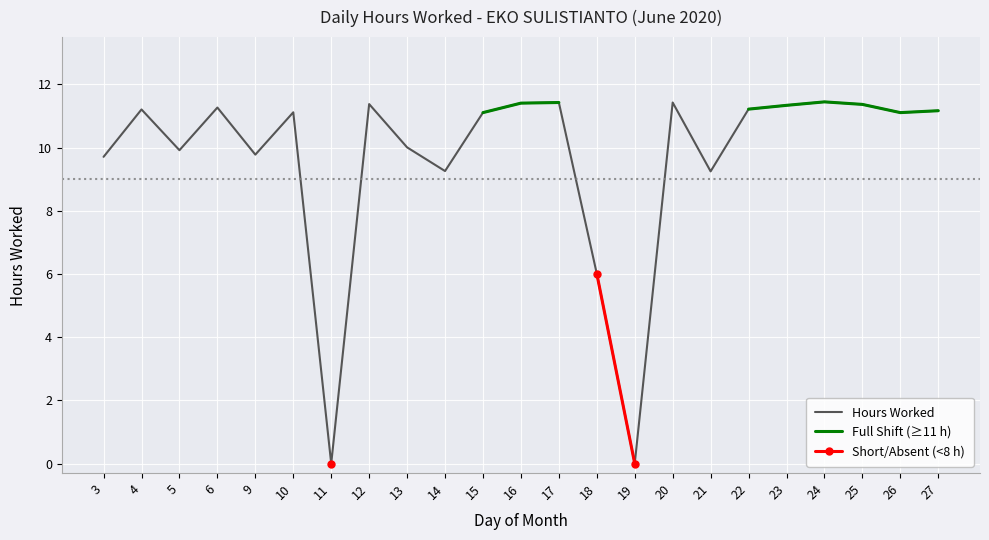

What is the difference between the second highest and second lowest values in the Hours Worked series?

11.4